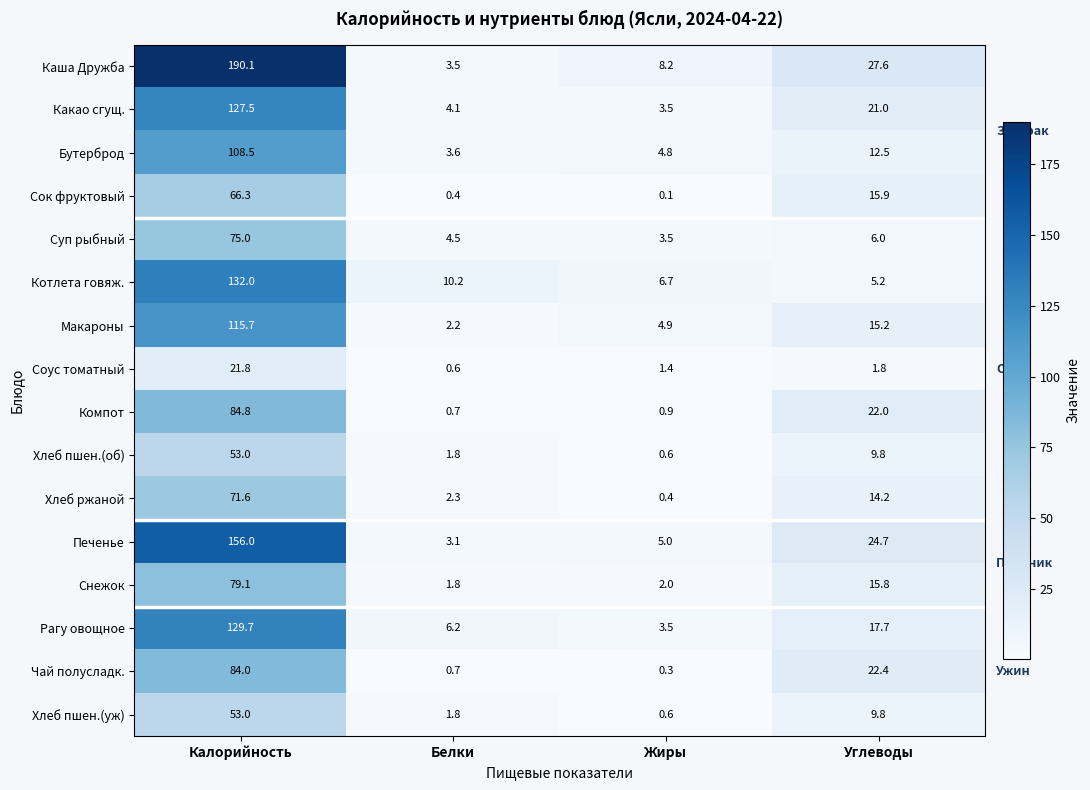

What is the difference between the maximum and minimum values in the Печенье series?

152.9